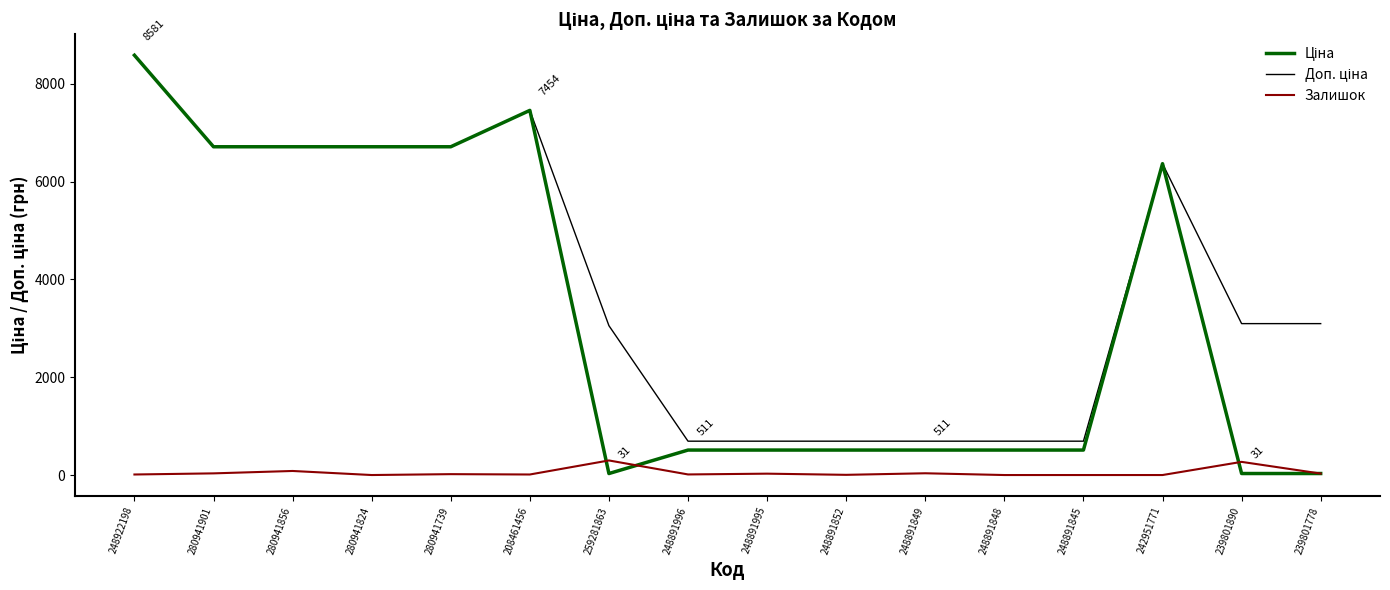

What is the difference between the highest and lowest values at 242951771?

6364.4